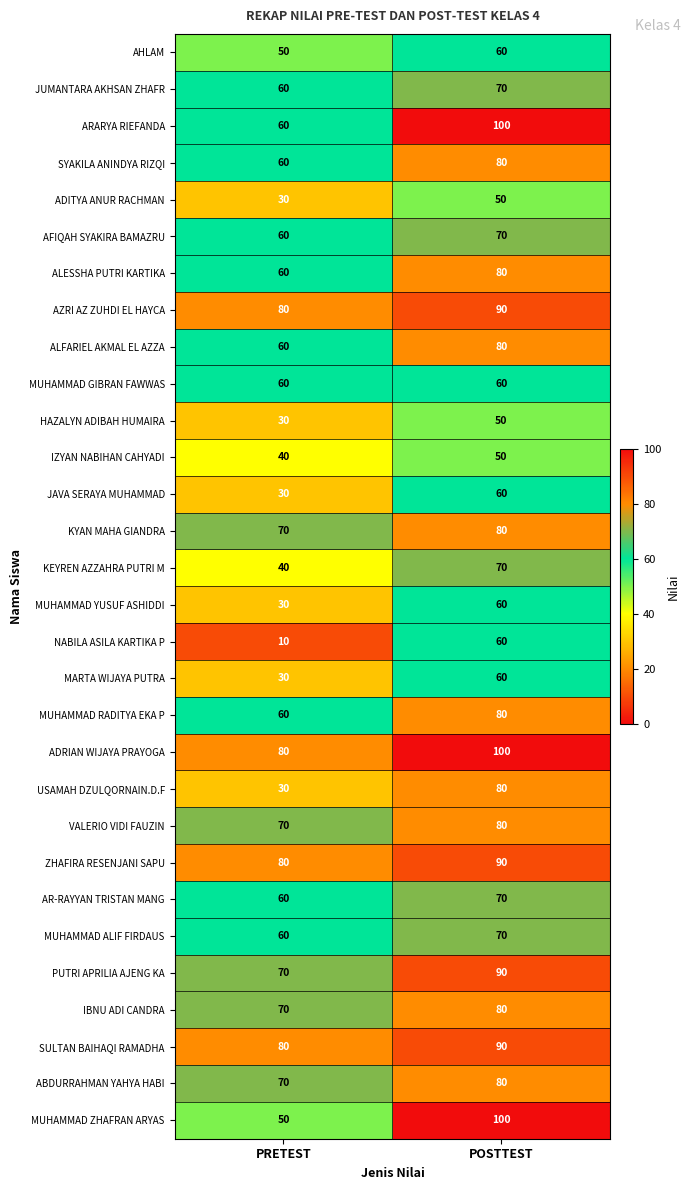

Is it true that ABDURRAHMAN YAHYA HABI equals 39 at PRETEST?

False